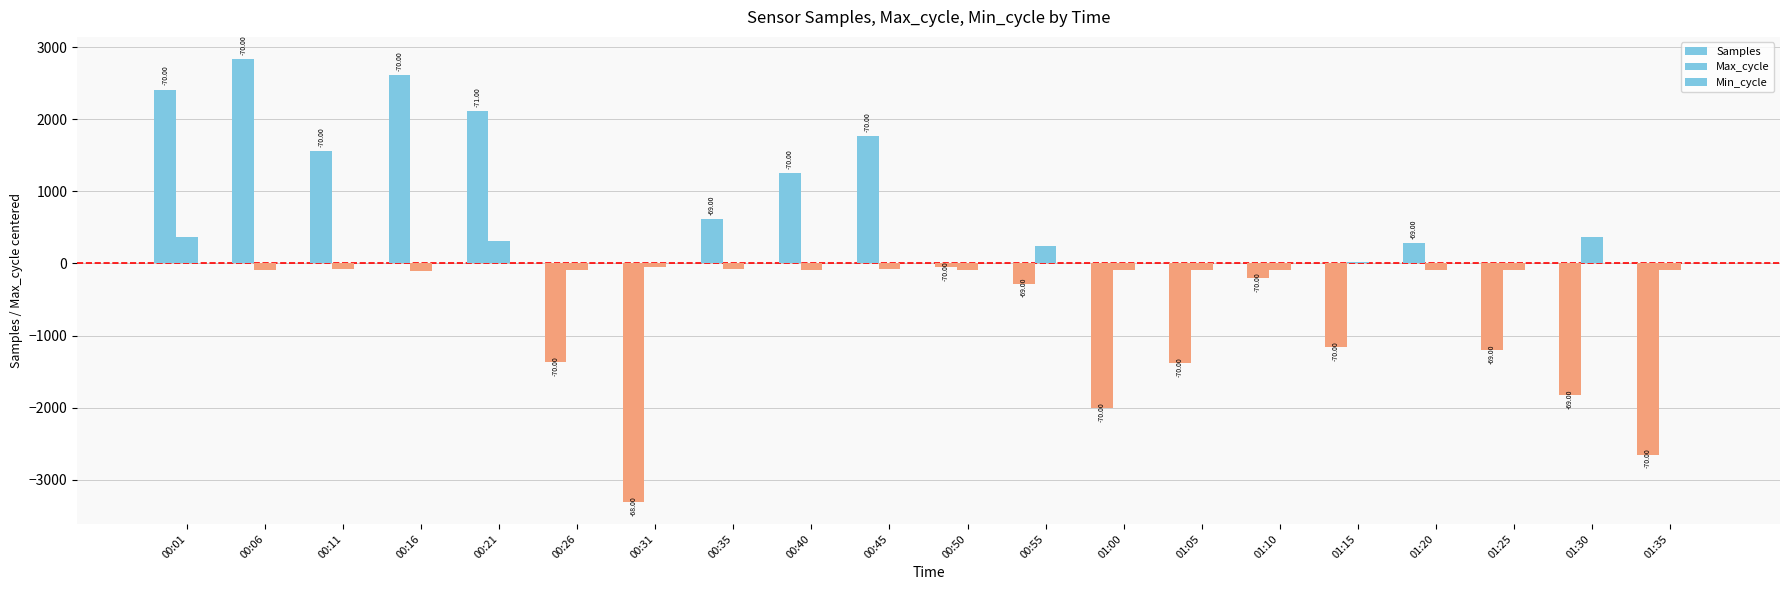

What is the label of the 14th bar from the left?

01:05